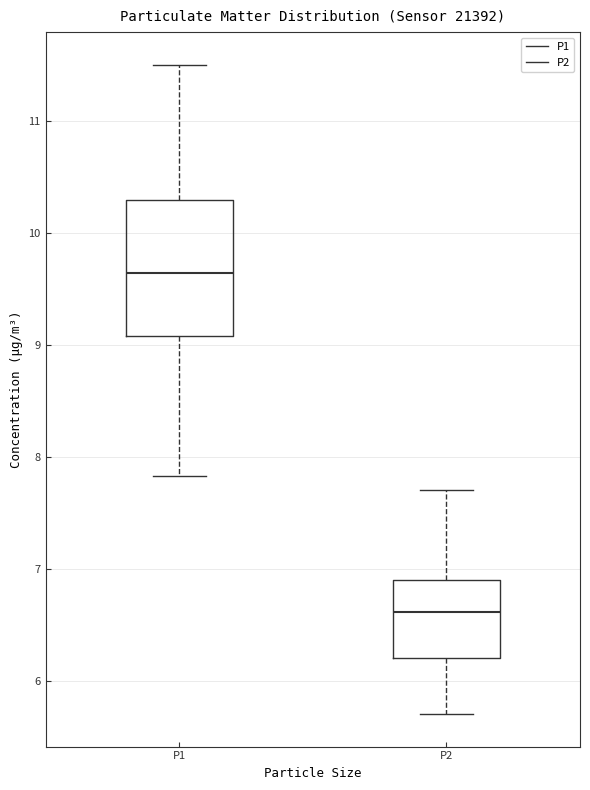

Reading left to right, read every box against the y-axis: the position of its median line, the range the box covers, and the ends of its whiskers. The values are not printed on the chart, so give them approximately, as read against the axis.

P1: median 9.6, box 9.1 to 10.3, whiskers 7.8 to 11.5
P2: median 6.6, box 6.2 to 6.9, whiskers 5.7 to 7.7